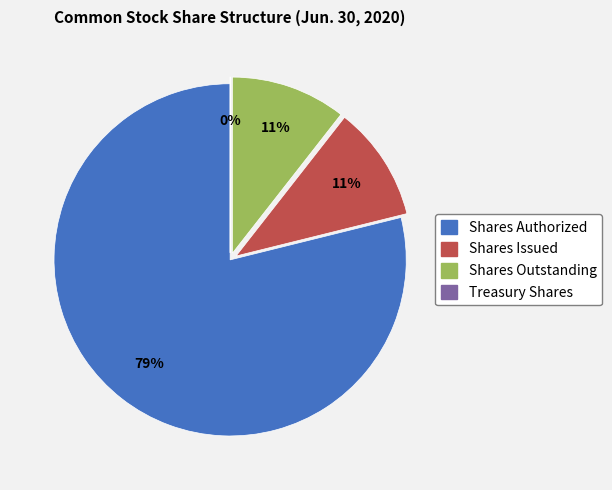

Is there any slice that represents more than half of the pie?

Yes